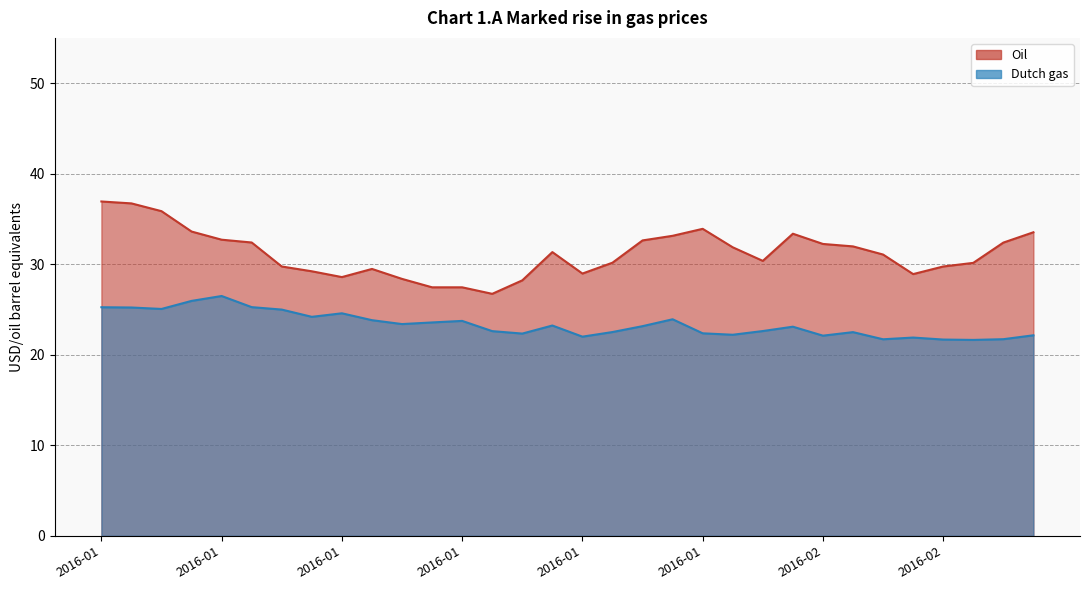

How many data points does each series have?

32